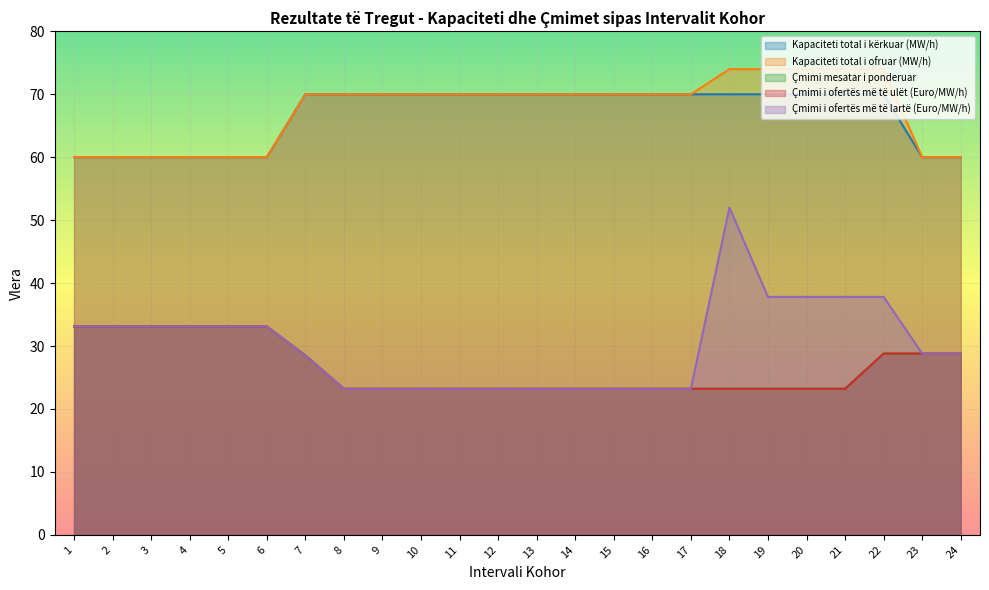

True or false: Kapaciteti total i kërkuar (MW/h) has a value of 99.7 at 11.

False